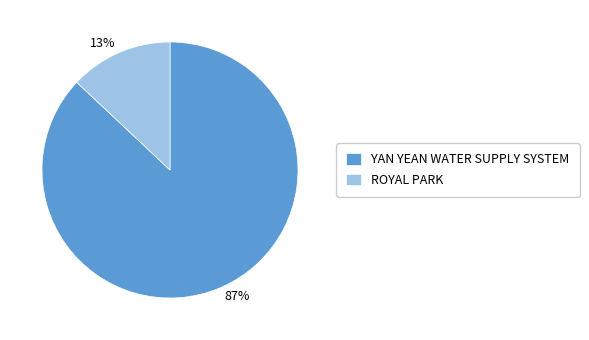

Combined, do ROYAL PARK and YAN YEAN WATER SUPPLY SYSTEM account for over 50%?

Yes